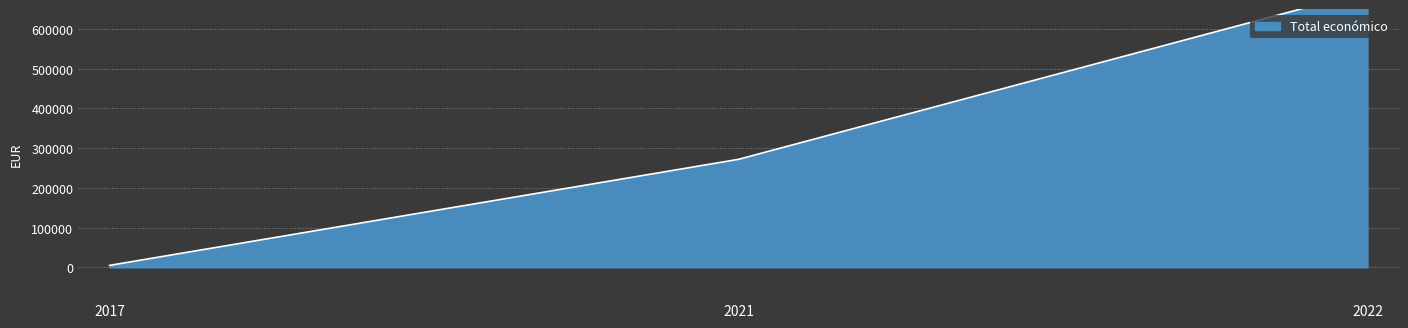

What is the difference between the values at 2021 and 2022?

395340